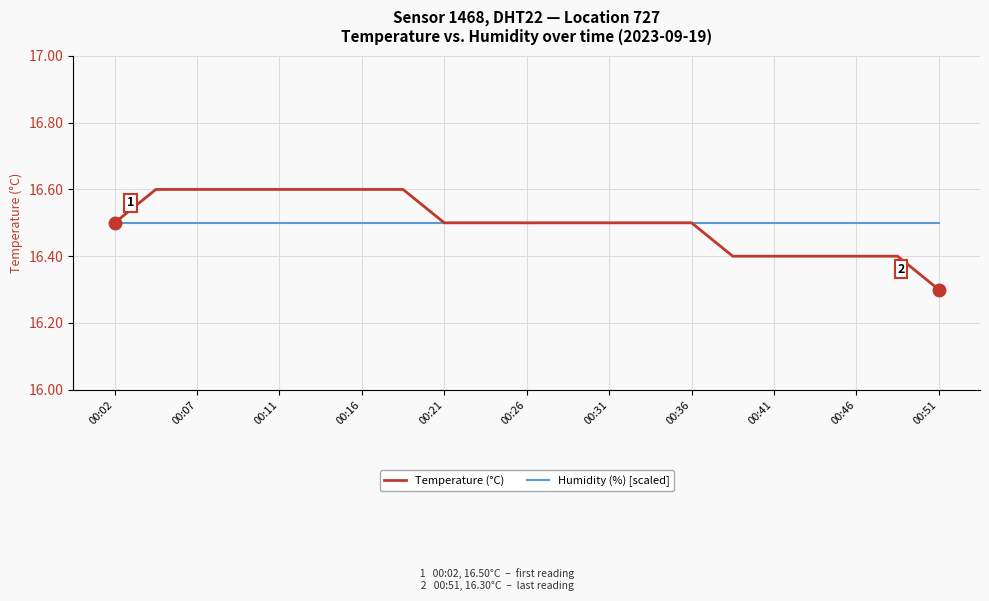

List the series in order of their peak value, lowest first.

Humidity (%) [scaled], Temperature (°C)